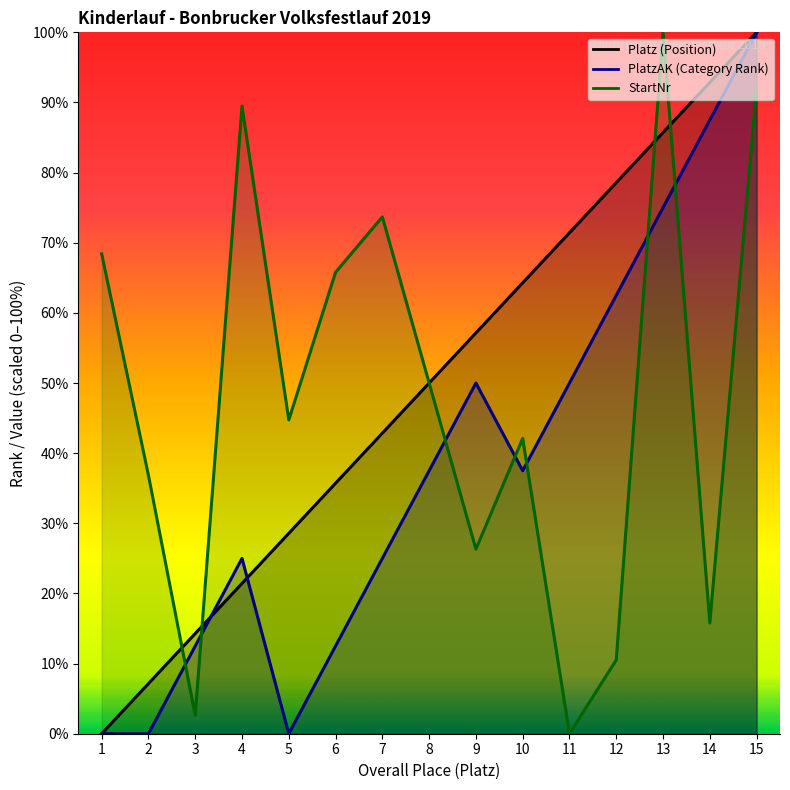

What is the difference between the maximum and minimum values in the Platz (Position) series?

100.0